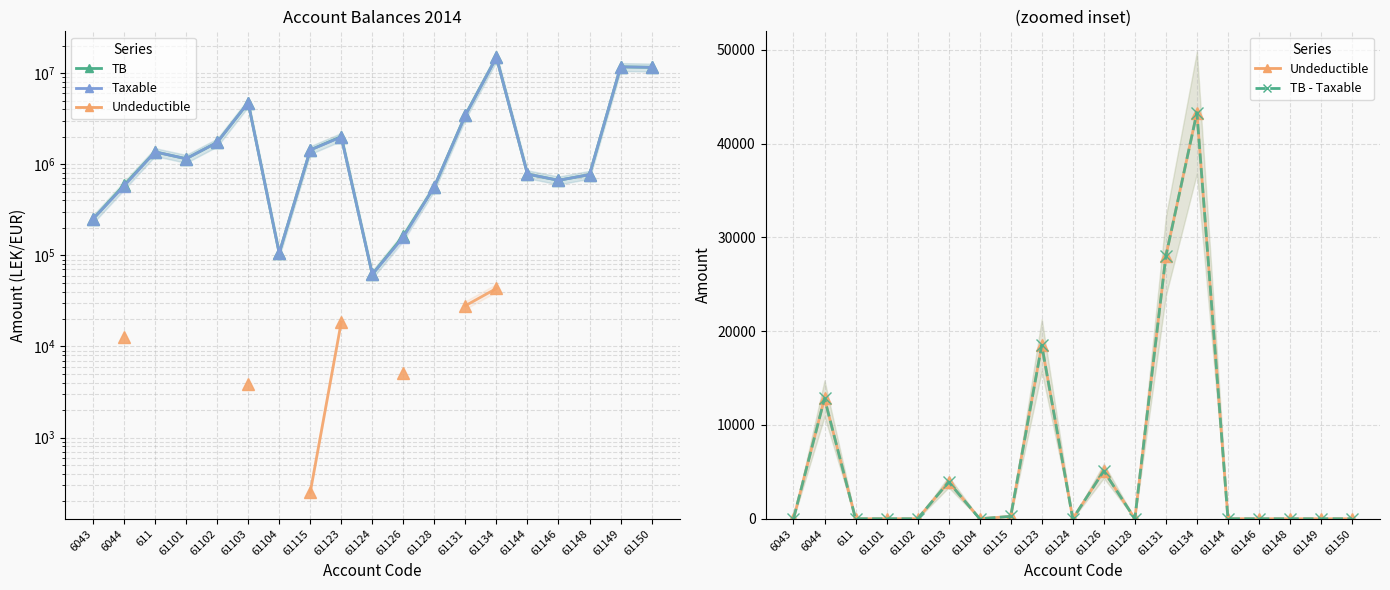

Is this an area chart (filled region under the line)?

No